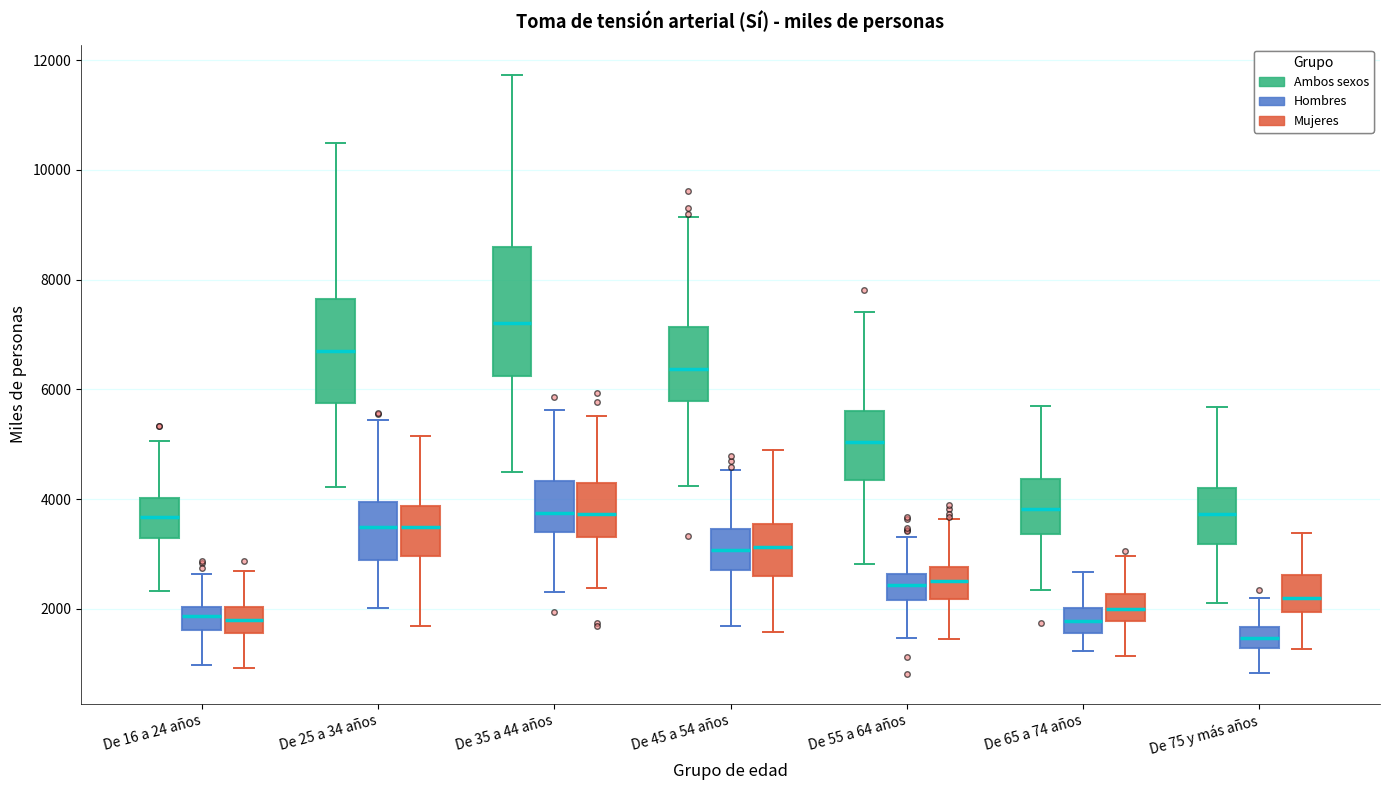

Reading left to right, read every box against the y-axis: the position of its median line, the range the box covers, and the ends of its whiskers. The values are not printed on the chart, so give them approximately, as read against the axis.

De 16 a 24 años (Ambos sexos): median 3600, box 3200 to 4000, whiskers 2400 to 5000
De 16 a 24 años (Hombres): median 1800, box 1600 to 2000, whiskers 1000 to 2600
De 16 a 24 años (Mujeres): median 1800, box 1600 to 2000, whiskers 1000 to 2600
De 25 a 34 años (Ambos sexos): median 6600, box 5800 to 7600, whiskers 4200 to 10400
De 25 a 34 años (Hombres): median 3400, box 2800 to 4000, whiskers 2000 to 5400
De 25 a 34 años (Mujeres): median 3400, box 3000 to 3800, whiskers 1600 to 5200
De 35 a 44 años (Ambos sexos): median 7200, box 6200 to 8600, whiskers 4400 to 11800
De 35 a 44 años (Hombres): median 3800, box 3400 to 4400, whiskers 2400 to 5600
De 35 a 44 años (Mujeres): median 3800, box 3400 to 4200, whiskers 2400 to 5600
De 45 a 54 años (Ambos sexos): median 6400, box 5800 to 7200, whiskers 4200 to 9200
De 45 a 54 años (Hombres): median 3000, box 2800 to 3400, whiskers 1600 to 4600
De 45 a 54 años (Mujeres): median 3200, box 2600 to 3600, whiskers 1600 to 4800
De 55 a 64 años (Ambos sexos): median 5000, box 4400 to 5600, whiskers 2800 to 7400
De 55 a 64 años (Hombres): median 2400, box 2200 to 2600, whiskers 1400 to 3400
De 55 a 64 años (Mujeres): median 2600, box 2200 to 2800, whiskers 1400 to 3600
De 65 a 74 años (Ambos sexos): median 3800, box 3400 to 4400, whiskers 2400 to 5600
De 65 a 74 años (Hombres): median 1800, box 1600 to 2000, whiskers 1200 to 2600
De 65 a 74 años (Mujeres): median 2000, box 1800 to 2200, whiskers 1200 to 3000
De 75 y más años (Ambos sexos): median 3800, box 3200 to 4200, whiskers 2200 to 5600
De 75 y más años (Hombres): median 1400, box 1200 to 1600, whiskers 800 to 2200
De 75 y más años (Mujeres): median 2200, box 2000 to 2600, whiskers 1200 to 3400